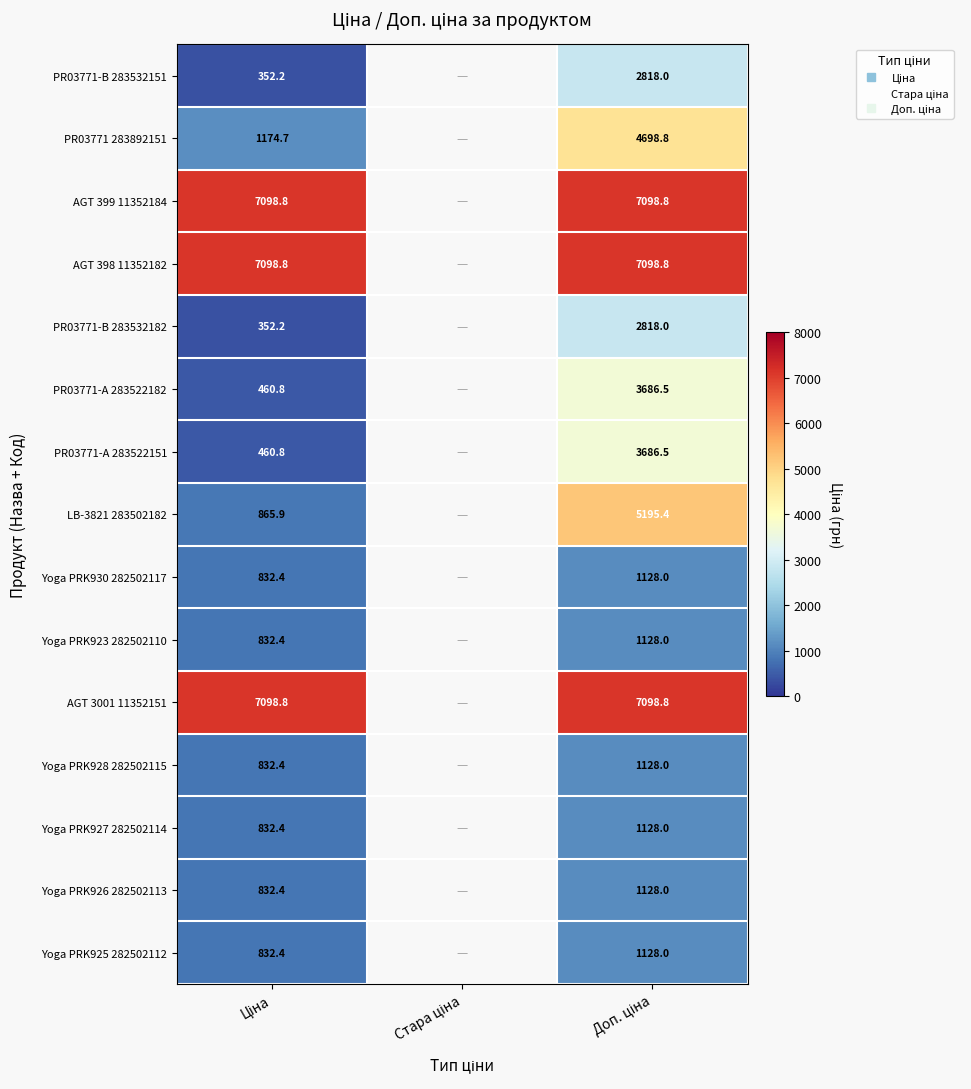

Which series has the widest spread of values?

LB-3821 283502182